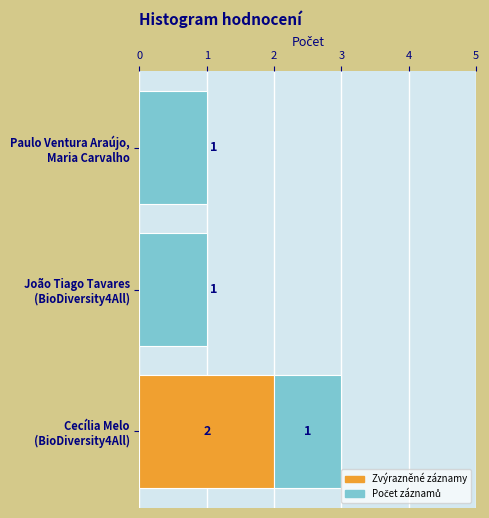

The value at Paulo Ventura Araújo, Maria Carvalho is 1. True or false?

True